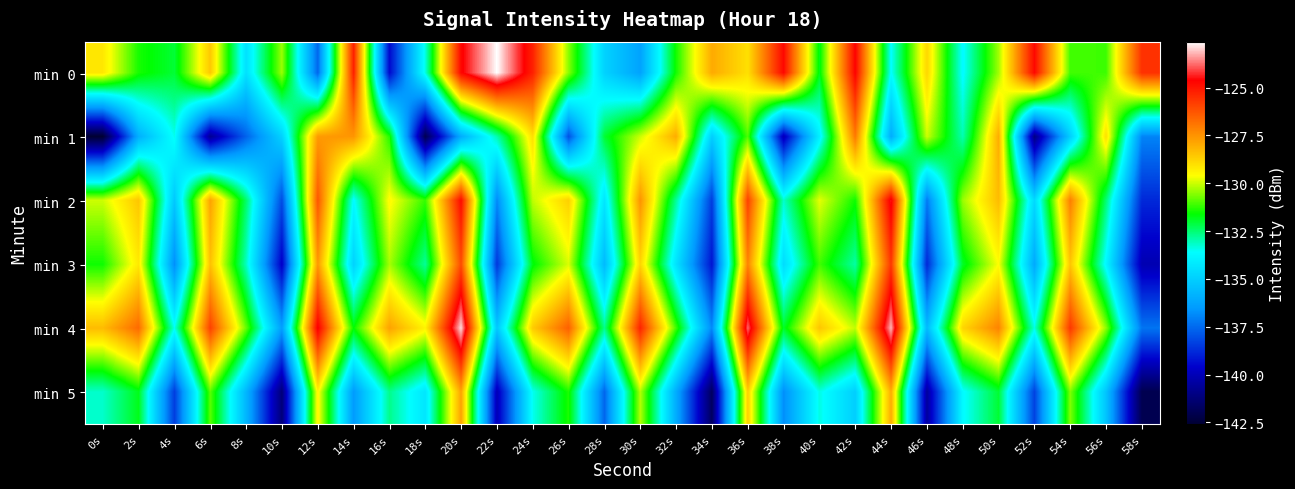

Reading left to right, transcribe all the data shown in this chart.

min 0: 0s=-129.2	2s=-131.4	4s=-132.0	6s=-128.5	8s=-134.4	10s=-130.4	12s=-137.6	14s=-125.2	16s=-139.4	18s=-133.4	20s=-124.7	22s=-122.6	24s=-125.3	26s=-130.5	28s=-134.9	30s=-136.3	32s=-131.5	34s=-128.0	36s=-129.0	38s=-124.8	40s=-131.8	42s=-124.6	44s=-133.6	46s=-128.8	48s=-133.7	50s=-130.3	52s=-124.8	54s=-131.1	56s=-131.1	58s=-125.6
min 1: 0s=-142.6	2s=-135.9	4s=-133.5	6s=-140.7	8s=-137.7	10s=-134.9	12s=-127.6	14s=-127.6	16s=-131.3	18s=-142.0	20s=-136.0	22s=-133.0	24s=-129.0	26s=-138.0	28s=-132.0	30s=-130.0	32s=-128.0	34s=-135.0	36s=-131.0	38s=-140.0	40s=-134.0	42s=-127.0	44s=-136.0	46s=-130.0	48s=-133.0	50s=-128.0	52s=-141.0	54s=-135.0	56s=-129.0	58s=-137.0
min 2: 0s=-130.0	2s=-128.5	4s=-135.2	6s=-127.8	8s=-132.4	10s=-138.1	12s=-126.3	14s=-133.7	16s=-129.5	18s=-131.2	20s=-124.8	22s=-136.9	24s=-130.1	26s=-128.7	28s=-134.3	30s=-127.5	32s=-132.8	34s=-138.4	36s=-125.9	38s=-133.2	40s=-129.8	42s=-131.5	44s=-124.4	46s=-137.2	48s=-130.4	50s=-128.3	52s=-134.7	54s=-127.1	56s=-132.5	58s=-138.8
min 3: 0s=-131.5	2s=-129.2	4s=-136.8	6s=-128.4	8s=-133.1	10s=-139.7	12s=-127.6	14s=-134.9	16s=-130.3	18s=-132.8	20s=-126.1	22s=-138.5	24s=-131.7	26s=-129.9	28s=-135.6	30s=-128.8	32s=-134.4	34s=-139.2	36s=-127.2	38s=-134.6	40s=-131.1	42s=-132.9	44s=-125.7	46s=-138.8	48s=-131.9	50s=-129.6	52s=-136.1	54s=-128.5	56s=-133.8	58s=-140.1
min 4: 0s=-128.3	2s=-126.7	4s=-133.5	6s=-125.9	8s=-130.8	10s=-136.4	12s=-124.5	14s=-131.6	16s=-127.8	18s=-129.4	20s=-122.9	22s=-135.2	24s=-128.6	26s=-126.5	28s=-132.7	30s=-125.3	32s=-131.1	34s=-136.9	36s=-123.8	38s=-131.9	40s=-128.5	42s=-130.1	44s=-123.2	46s=-135.6	48s=-128.8	50s=-127.2	52s=-133.4	54s=-125.7	56s=-130.5	58s=-137.3
min 5: 0s=-133.2	2s=-131.8	4s=-138.4	6s=-130.9	8s=-135.7	10s=-141.2	12s=-129.4	14s=-136.5	16s=-132.7	18s=-134.3	20s=-127.8	22s=-140.0	24s=-133.5	26s=-131.4	28s=-137.6	30s=-130.2	32s=-136.0	34s=-141.7	36s=-128.7	38s=-136.8	40s=-133.4	42s=-135.0	44s=-128.0	46s=-140.5	48s=-133.7	50s=-132.0	52s=-138.3	54s=-130.6	56s=-135.3	58s=-142.0